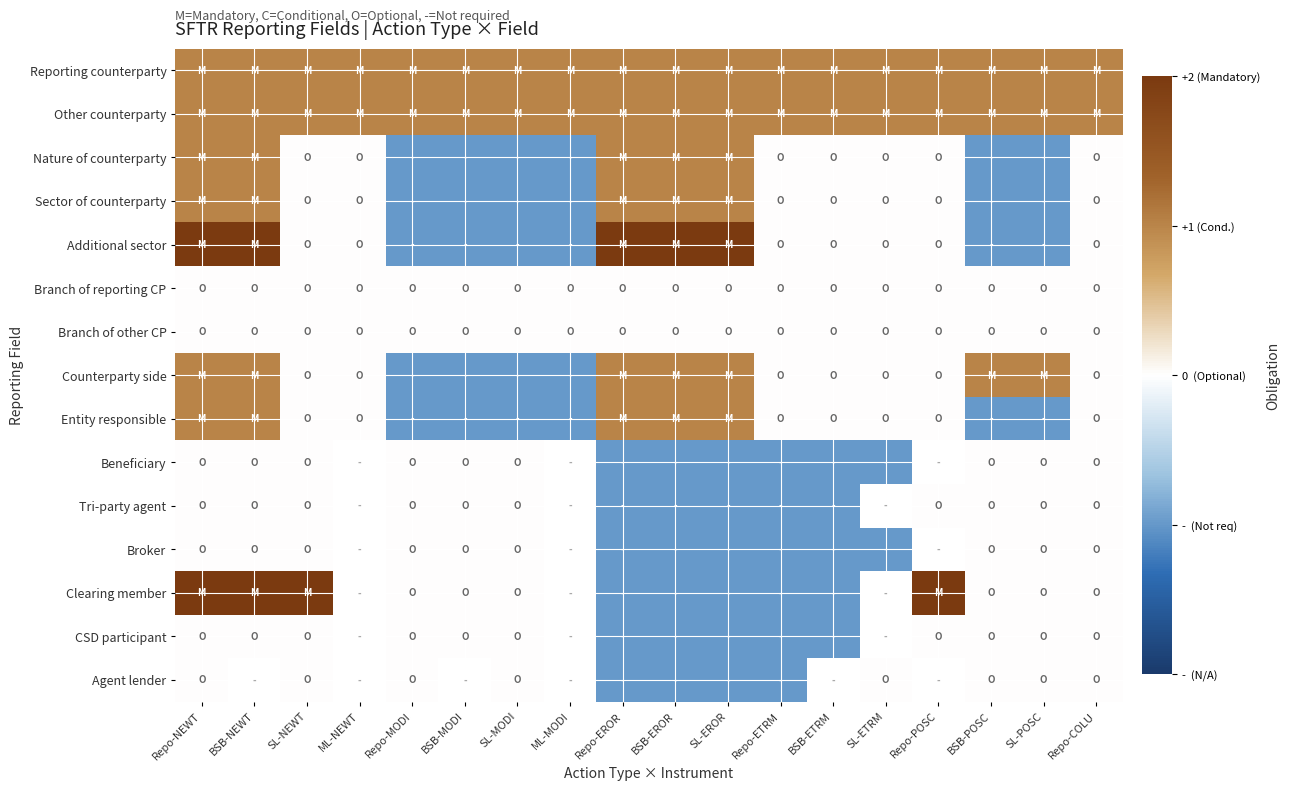

Count the number of data series in this chart.

15